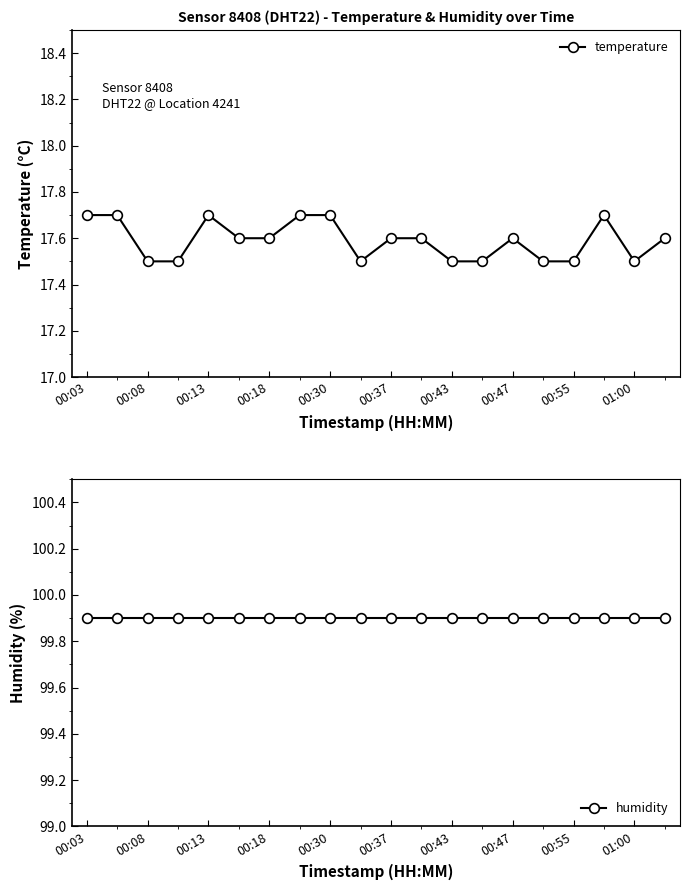

Is it true that temperature equals 27.9 at 00:18?

False